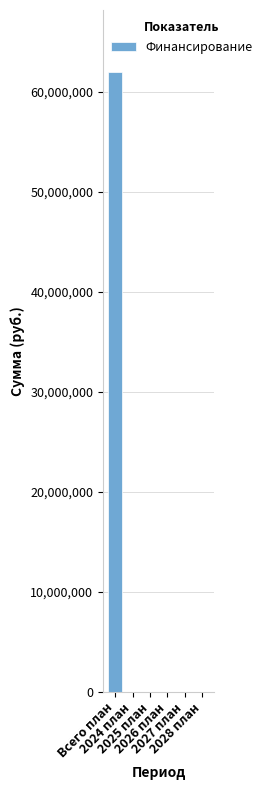

What is the greatest value displayed?

61955748